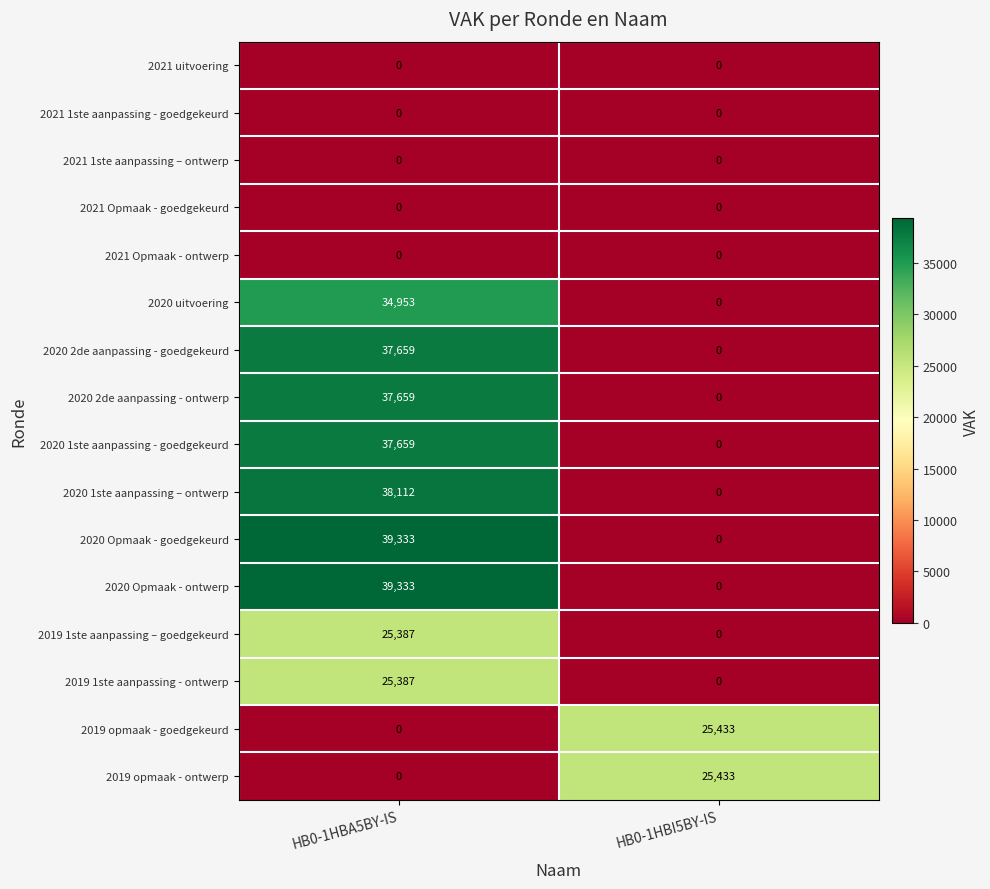

At which category is the sum across all series the highest?

HB0-1HBA5BY-IS